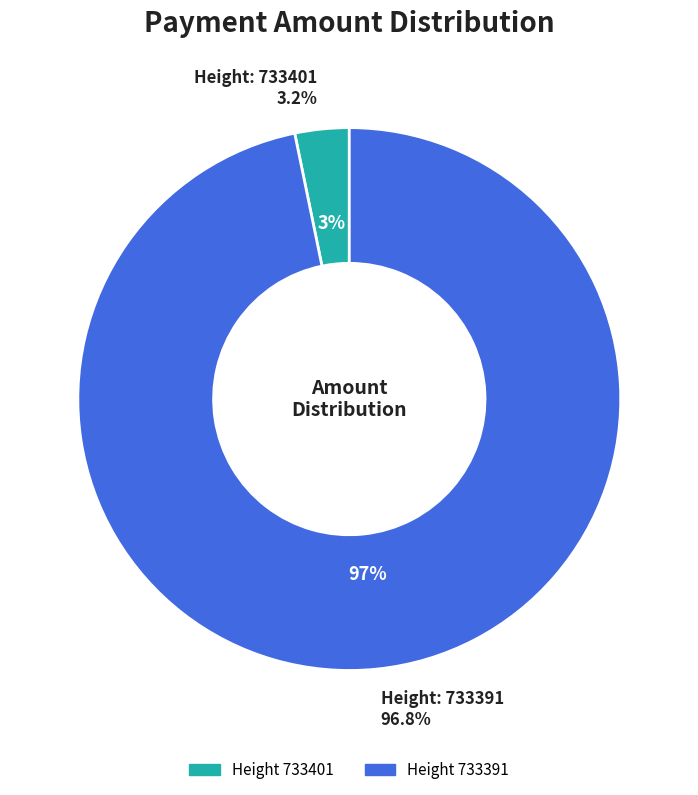

How many segments does this pie chart have?

2